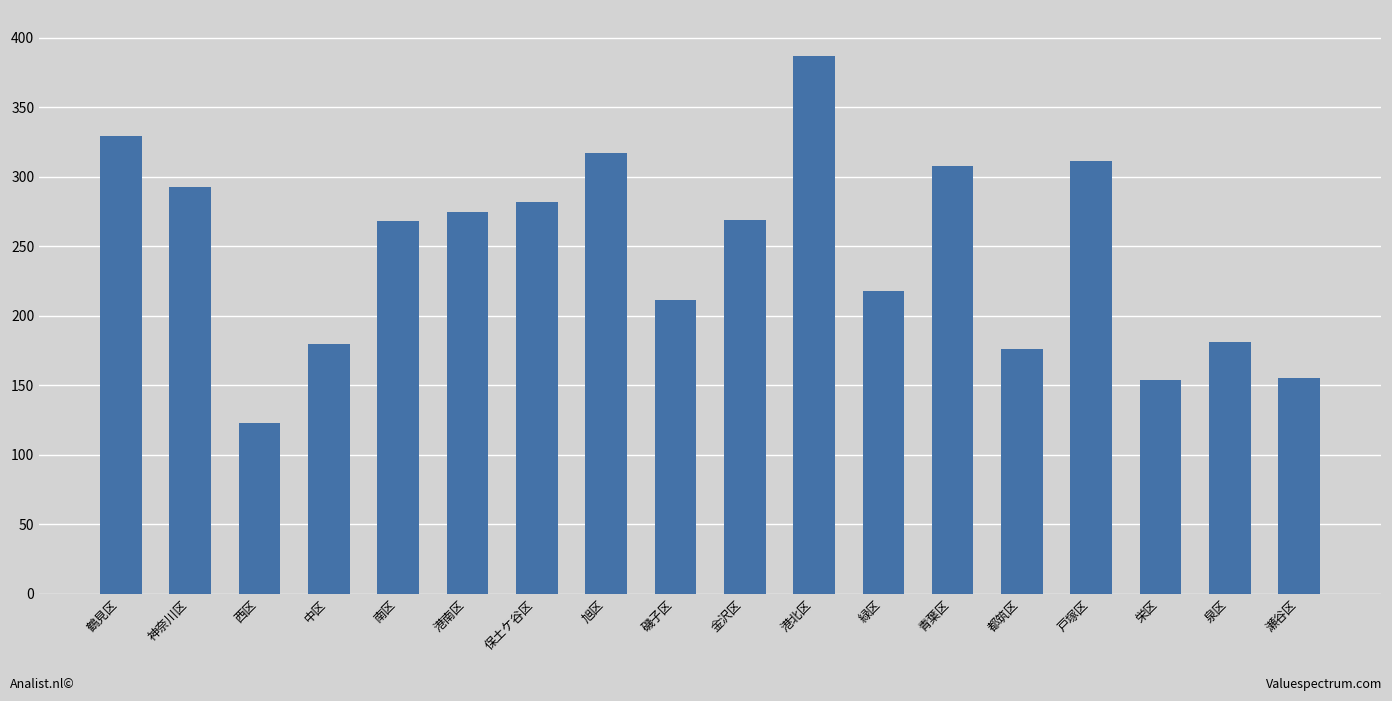

How many bars are there in total?

18